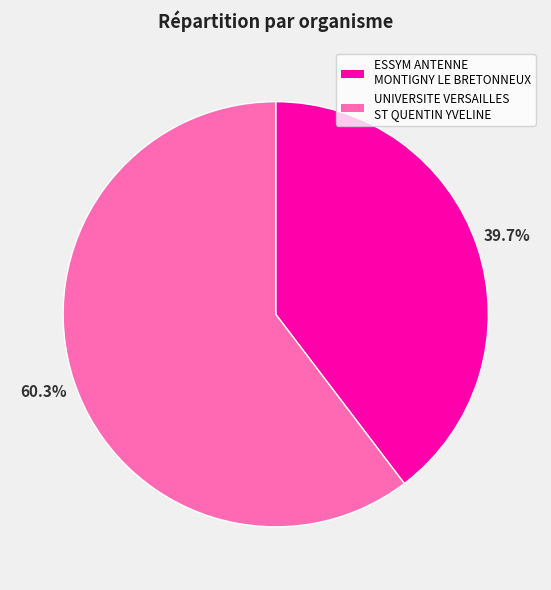

What percentage is the UNIVERSITE VERSAILLES ST QUENTIN YVELINE slice, to the nearest percent?

60%